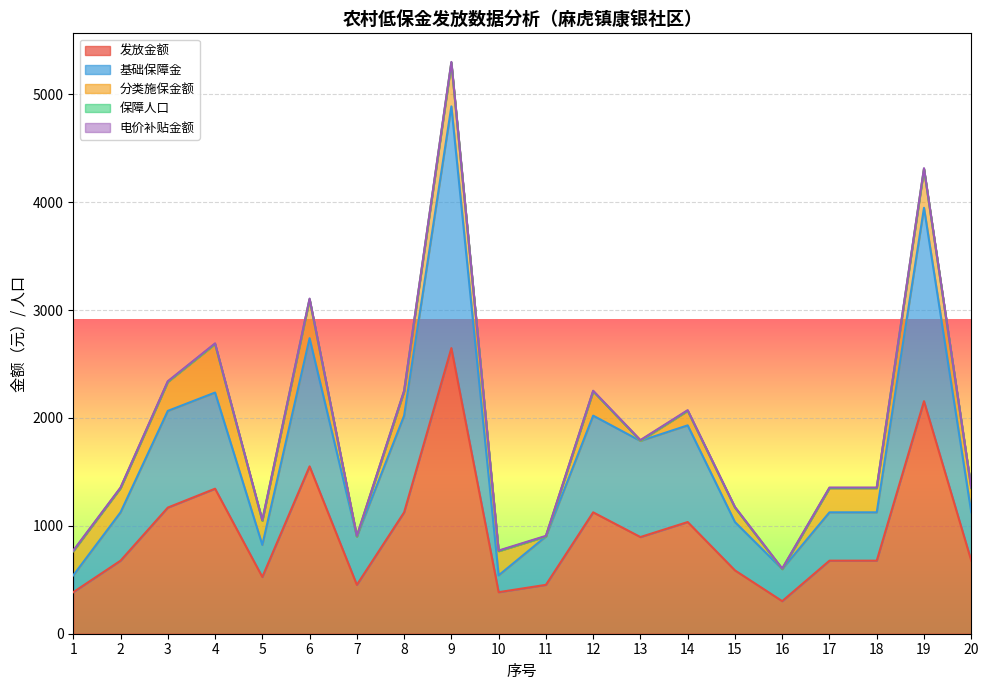

Reading left to right, list all the values displayed in this chart.

发放金额: 1=385	2=677	3=1169	4=1344	5=526	6=1551	7=453	8=1125	9=2647	10=385	11=453	12=1125	13=896	14=1035	15=587	16=302	17=677	18=677	19=2155	20=677
基础保障金: 1=156	2=448	3=896	4=891	5=297	6=1188	7=448	8=896	9=2240	10=156	11=448	12=896	13=891	14=896	15=448	16=297	17=448	18=448	19=1792	20=448
分类施保金额: 1=224	2=224	3=268	4=448	5=224	6=358	7=0	8=224	9=402	10=224	11=0	12=224	13=0	14=134	15=134	16=0	17=224	18=224	19=358	20=224
保障人口: 1=1	2=1	3=2	4=3	5=1	6=4	7=1	8=2	9=5	10=1	11=1	12=2	13=3	14=2	15=1	16=1	17=1	18=1	19=4	20=1
电价补贴金额: 1=5	2=5	3=5	4=5	5=5	6=5	7=5	8=5	9=5	10=5	11=5	12=5	13=5	14=5	15=5	16=5	17=5	18=5	19=5	20=5